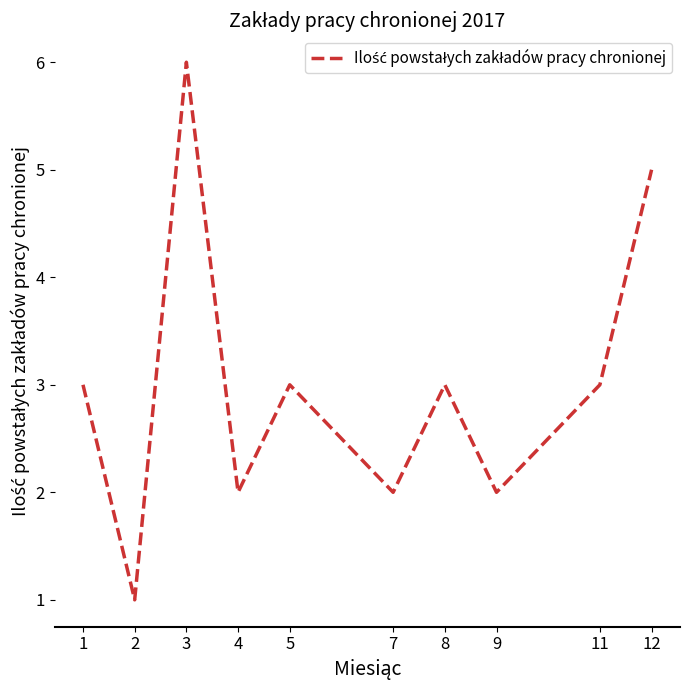

Reading left to right, what are all the values shown in this chart?

1=3	2=1	3=6	4=2	5=3	7=2	8=3	9=2	11=3	12=5